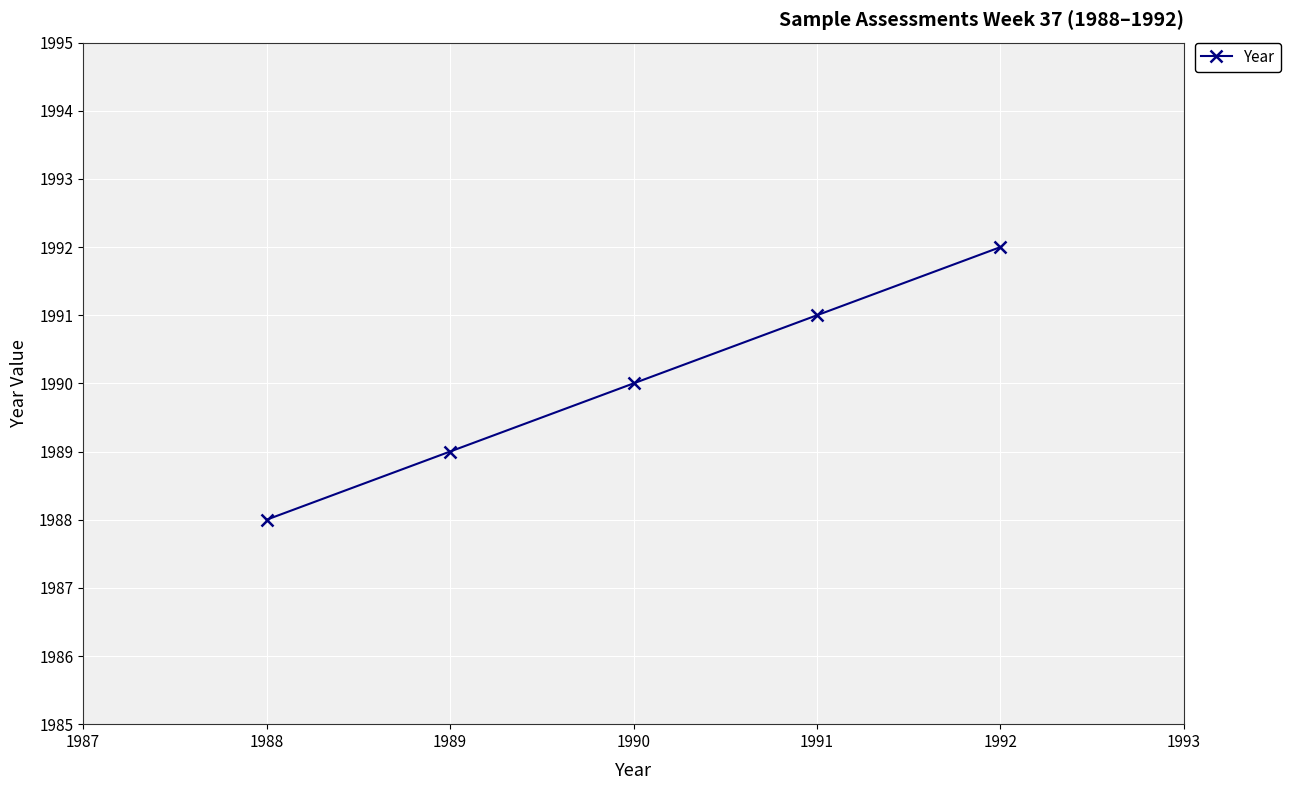

At which label is the value closest to 1990?

1990